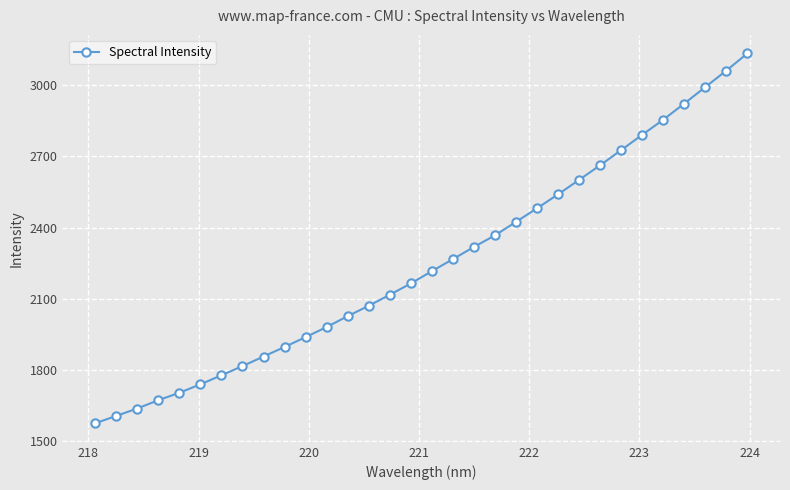

What is the difference between the maximum and minimum values?

1561.6